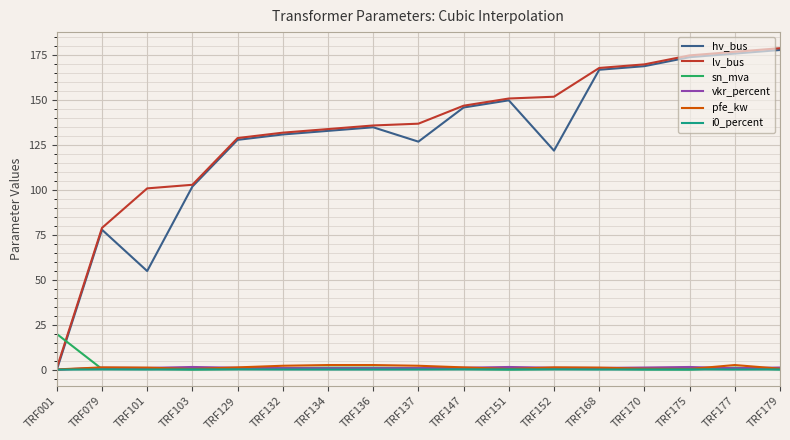

Which series changed the most between TRF079 and TRF152?

lv_bus